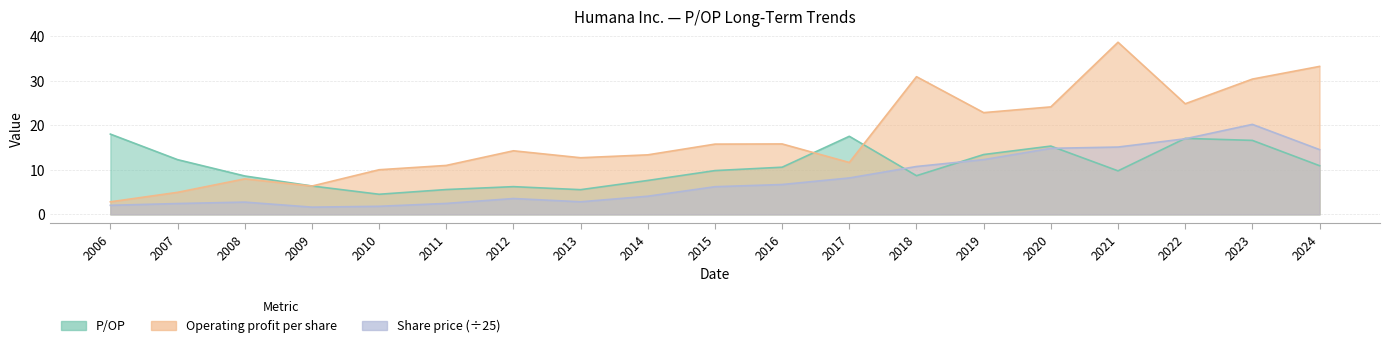

What is the difference between the highest and lowest values at 2008?

5.9